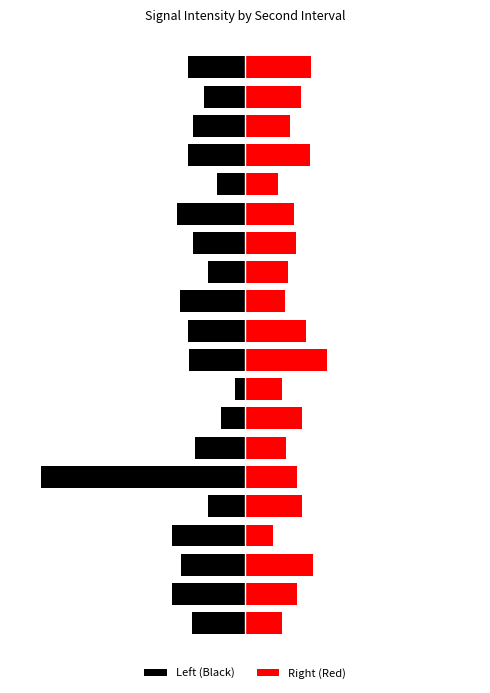

Reading left to right, extract all data points from this chart.

Left (Black): -2.8	-3.7	-3.3	-3.8	-1.9	-10.5	-2.6	-1.3	-0.5	-2.9	-2.9	-3.3	-1.9	-2.7	-3.5	-1.4	-2.9	-2.7	-2.1	-2.9
Right (Red): 1.9	2.7	3.5	1.4	2.9	2.7	2.1	2.9	1.9	4.2	3.1	2.1	2.2	2.6	2.5	1.7	3.4	2.3	2.9	3.4